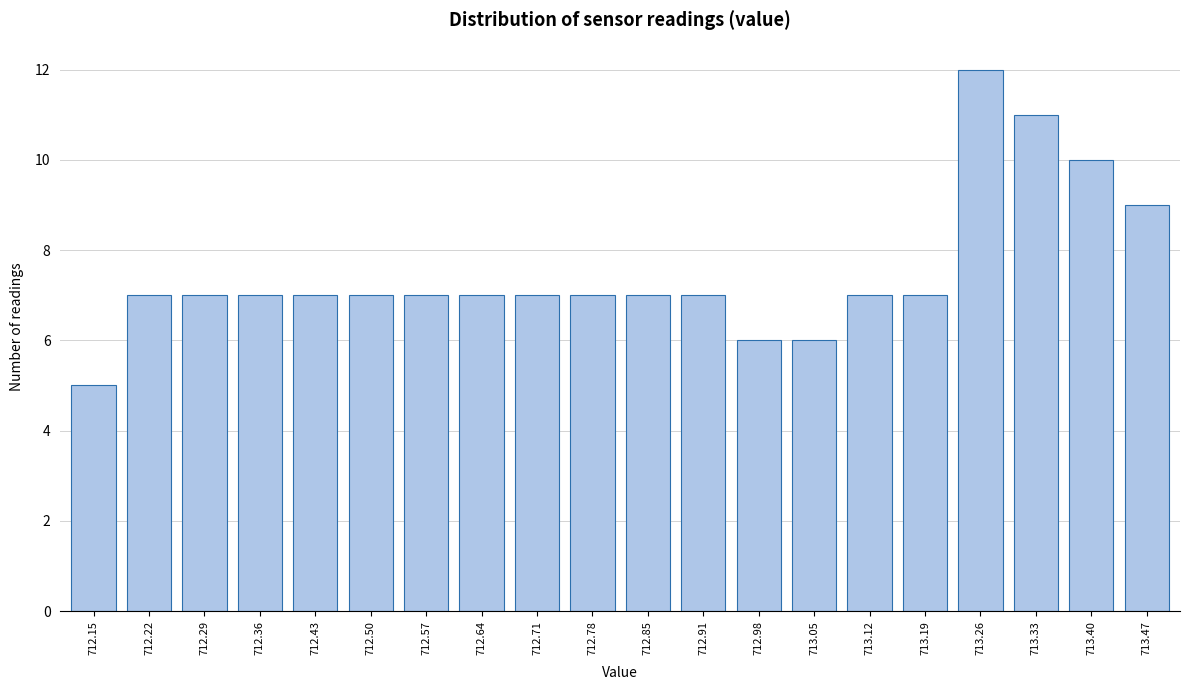

Reading left to right, what are all the values shown in this chart?

712.15=5	712.22=7	712.29=7	712.36=7	712.43=7	712.50=7	712.57=7	712.64=7	712.71=7	712.78=7	712.85=7	712.91=7	712.98=6	713.05=6	713.12=7	713.19=7	713.26=12	713.33=11	713.40=10	713.47=9